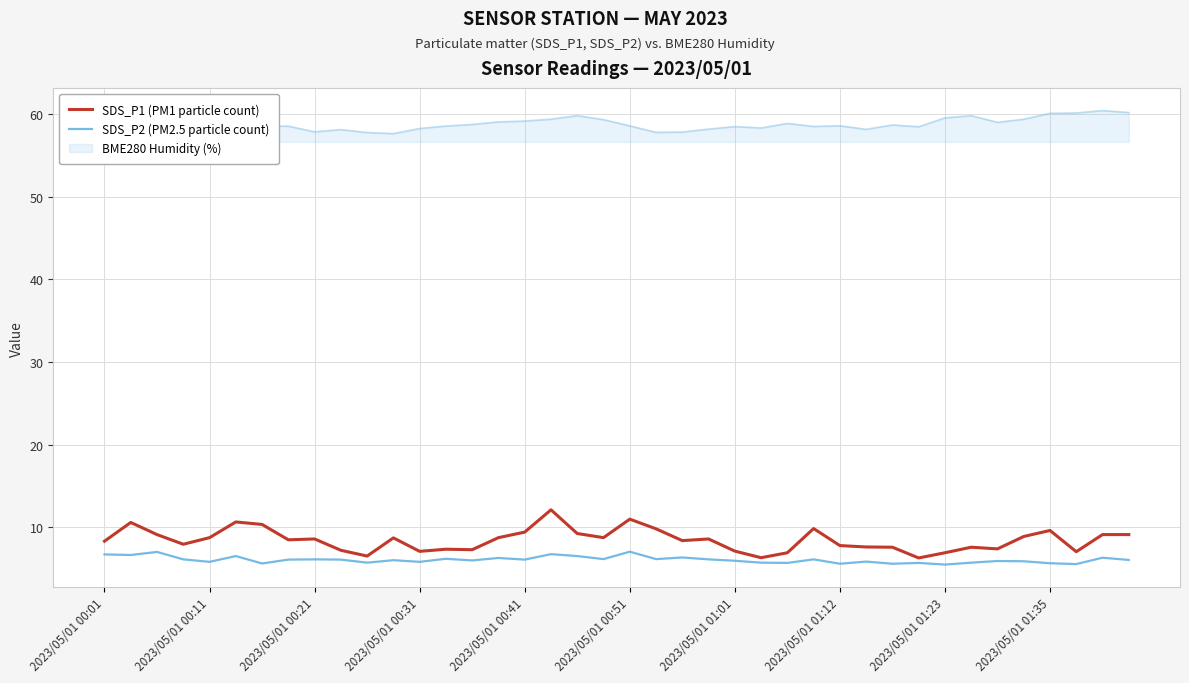

Which series has the largest total across all categories?

BME280 Humidity (%)